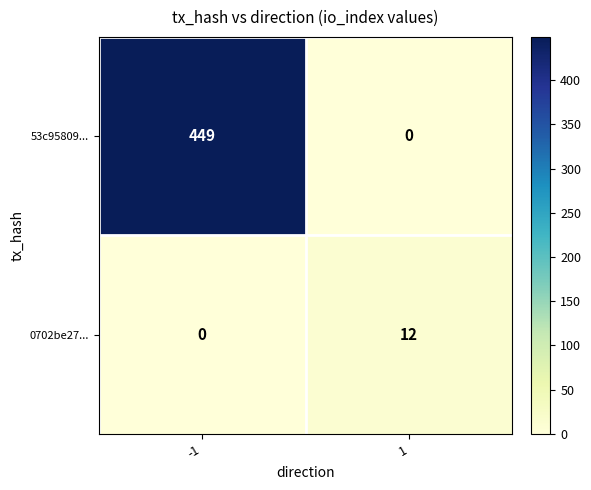

Rank the series by their average value, from lowest to highest.

0702be27..., 53c95809...